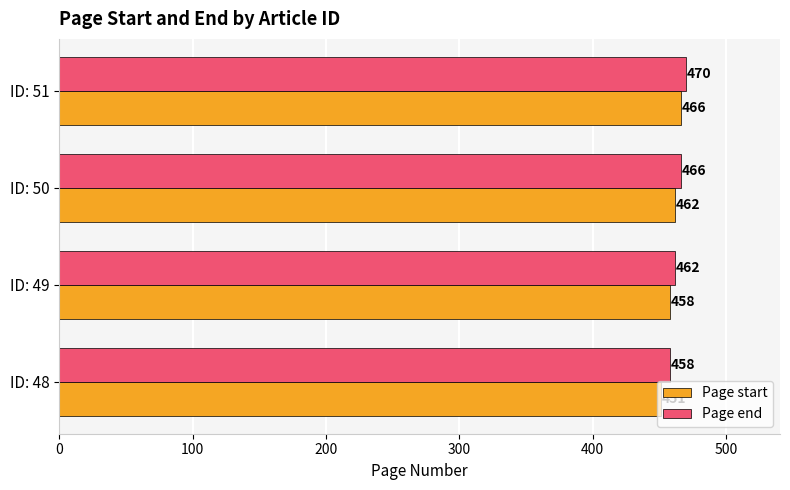

Is the value of Page start at ID: 48 greater than the value of Page end at ID: 50?

No